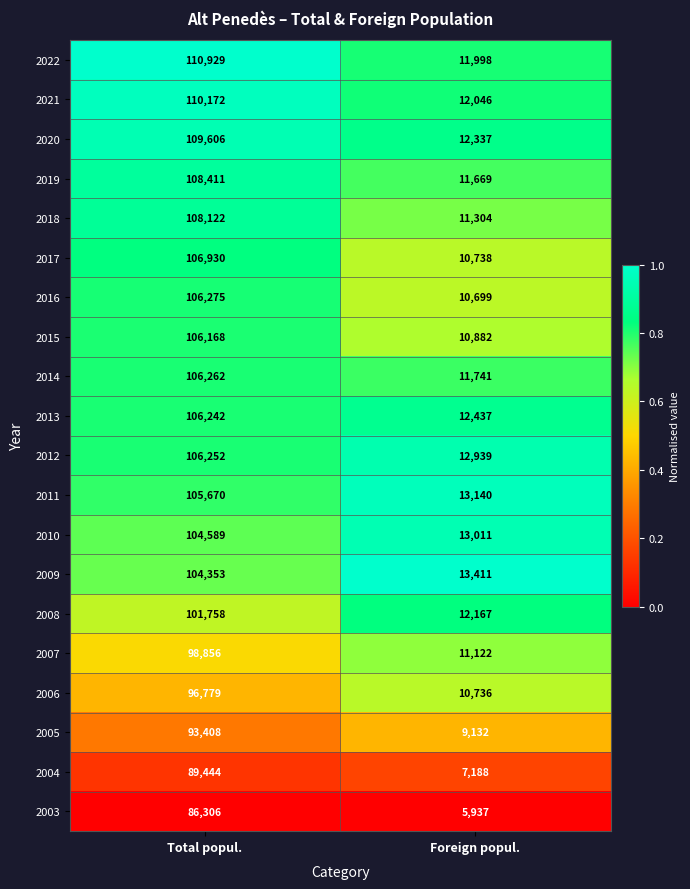

What is the approximate value of 2021 at Total popul.?

110172